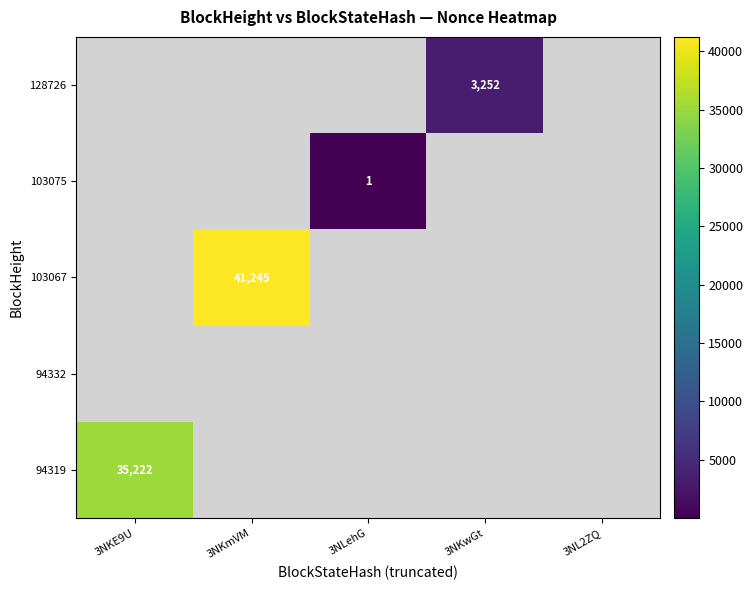

True or false: 94319 has a value of 35222 at 3NKE9U.

True